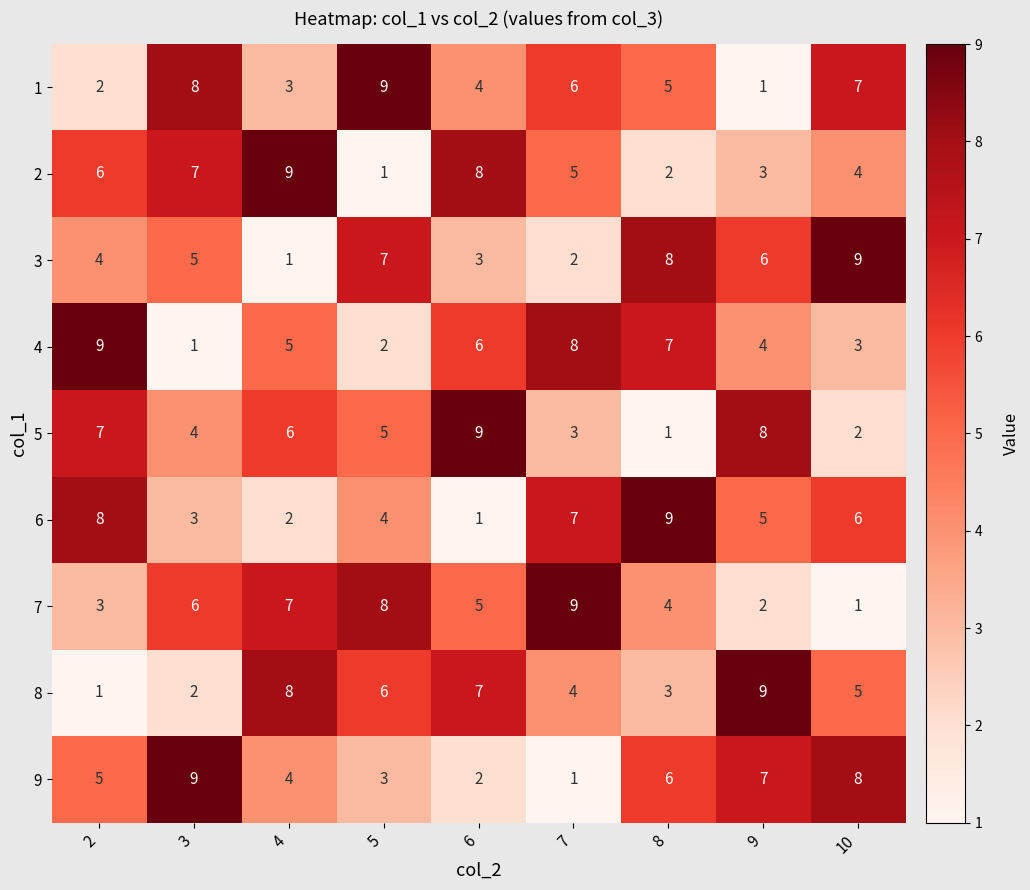

True or false: 2 has a value of 4 at 10.

True